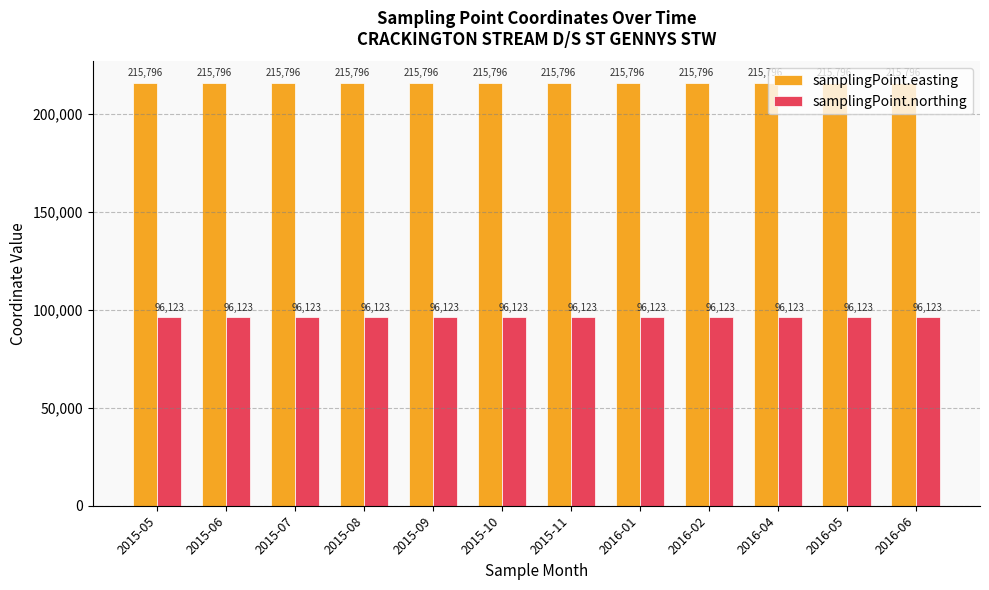

Rank the series at 2016-06 from highest to lowest value.

samplingPoint.easting, samplingPoint.northing